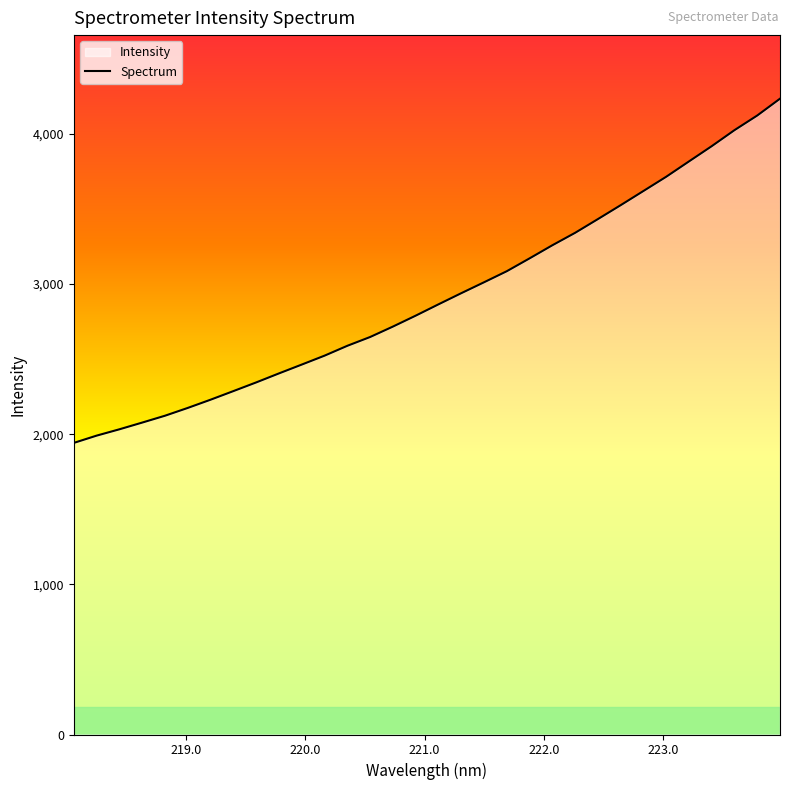

What is the smallest value displayed?

1942.0